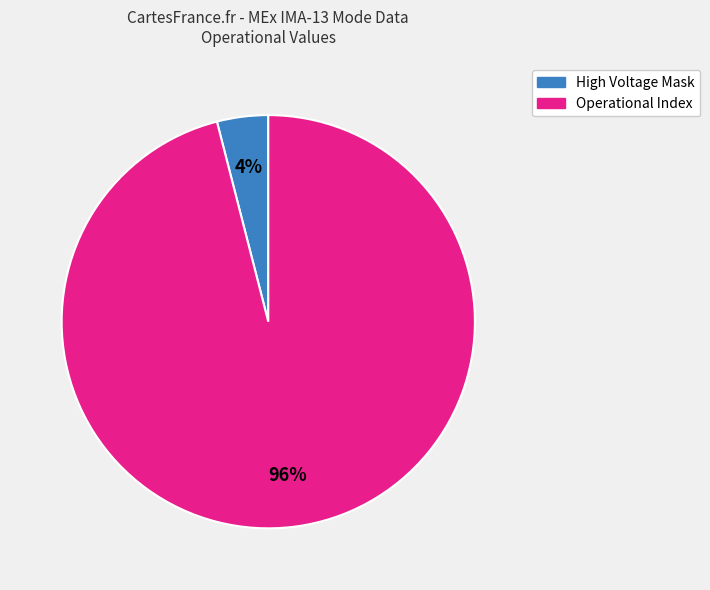

To the nearest percent, what is the average slice percentage?

50%